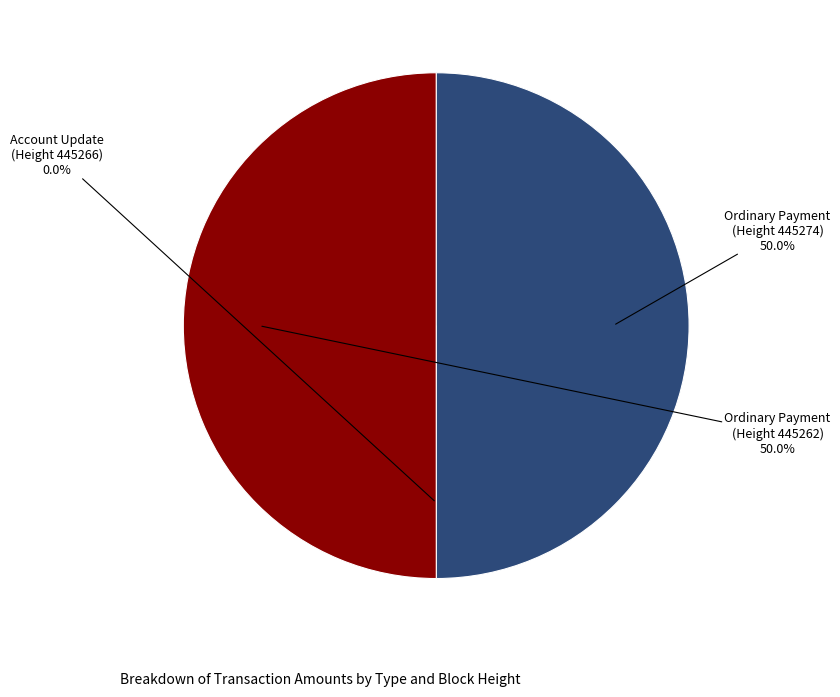

What percentage is NOT represented by Ordinary Payment (Height 445262)?

50.0%